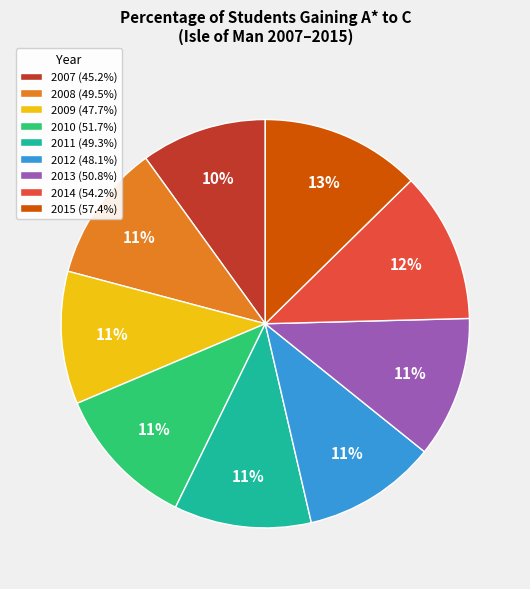

Do 2014 (54.2%) and 2007 (45.2%) together represent more than half of the pie?

No